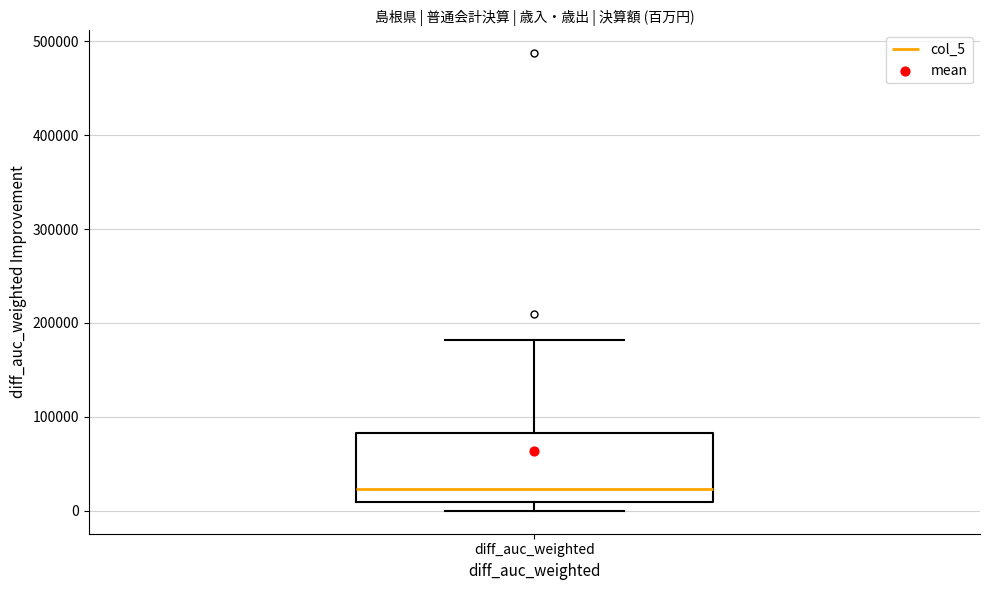

Where is the lower edge of the box for diff_auc_weighted on the y-axis? The values are not printed on the chart, so give them approximately, as read against the axis.

10000